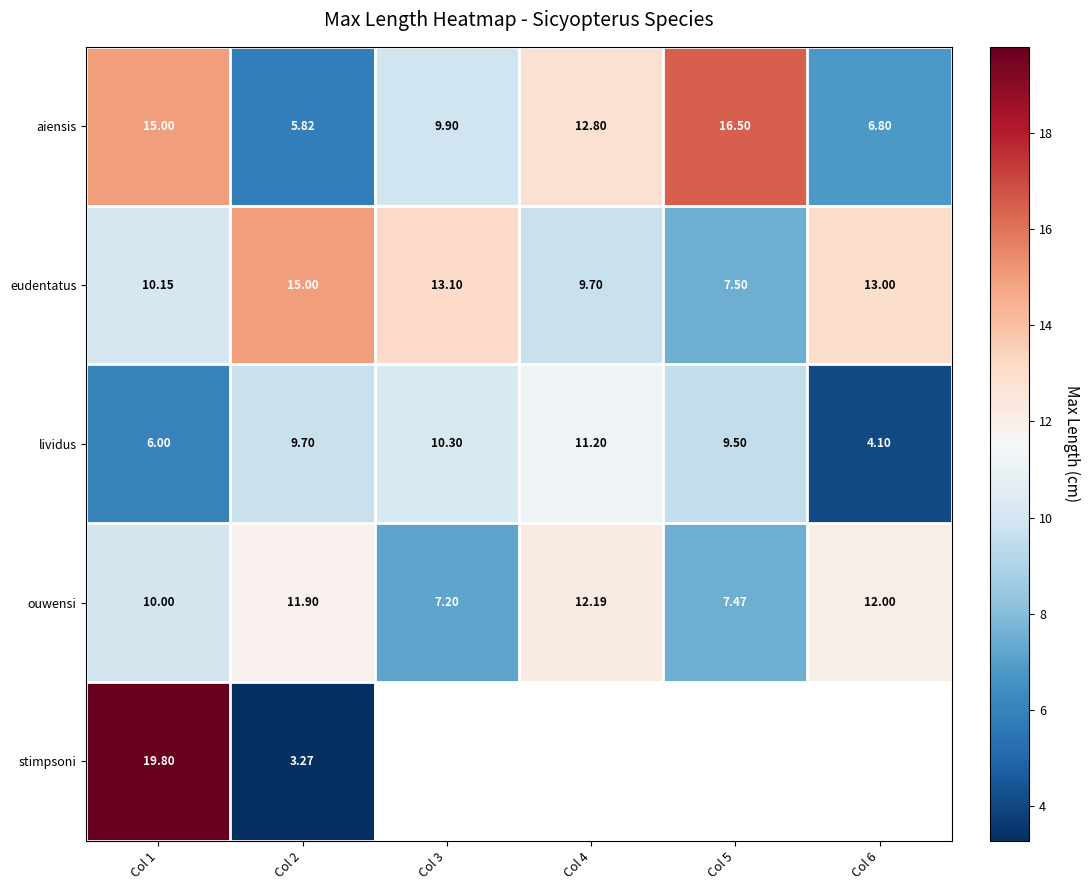

The value of ouwensi at Col 2 is 11.9. True or false?

True